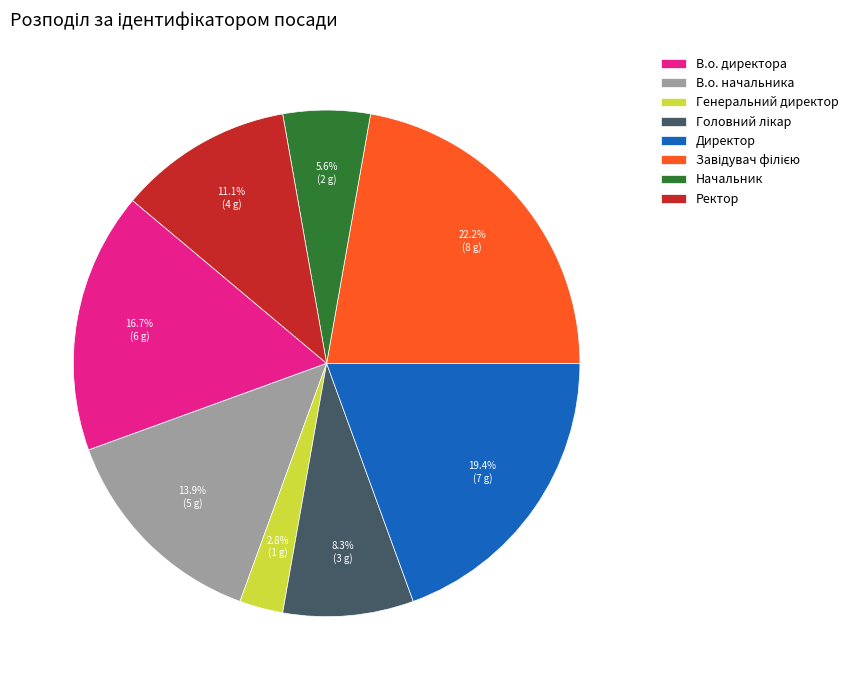

What is the ratio of the value at Директор to the value at В.о. директора?

1.2